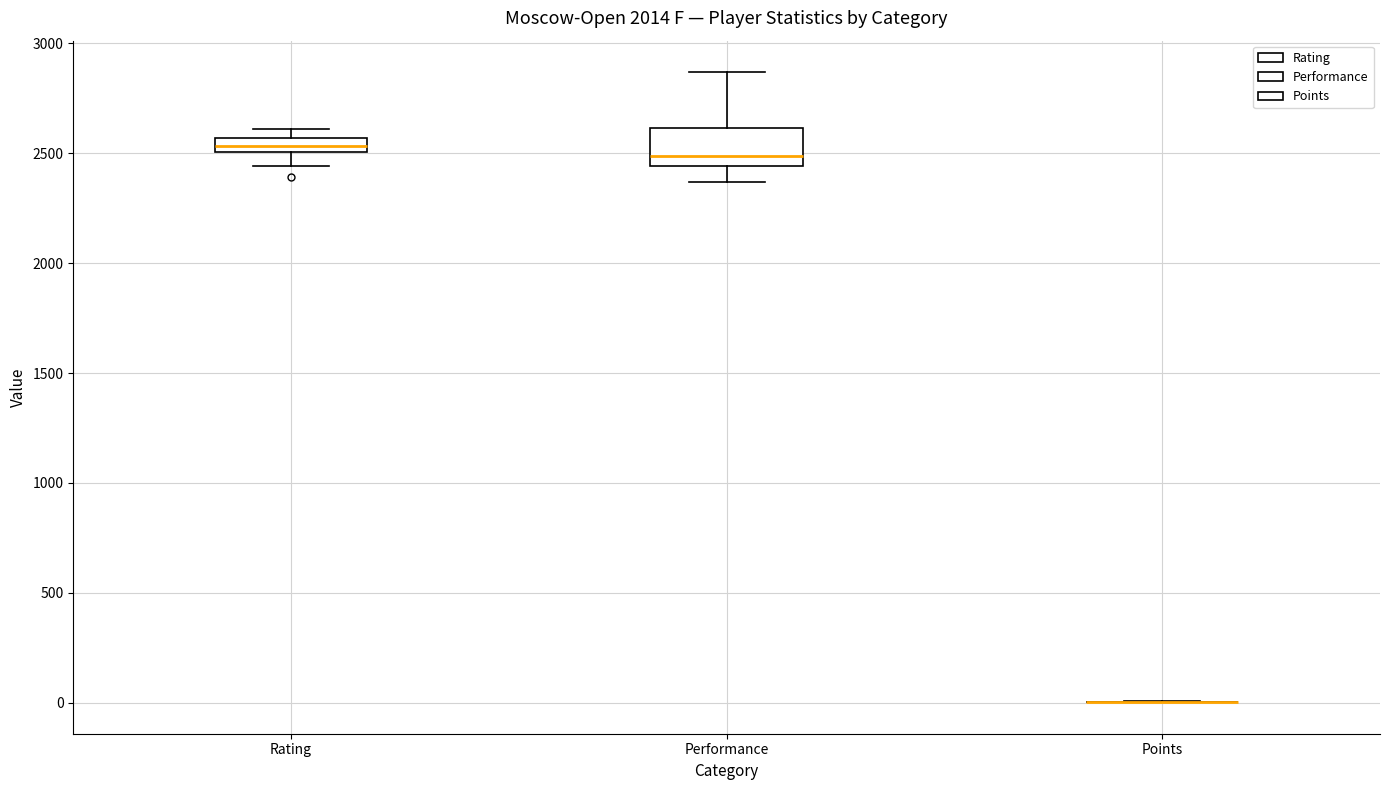

Comparing the boxes themselves (not the whiskers), which one is the tallest?

Performance